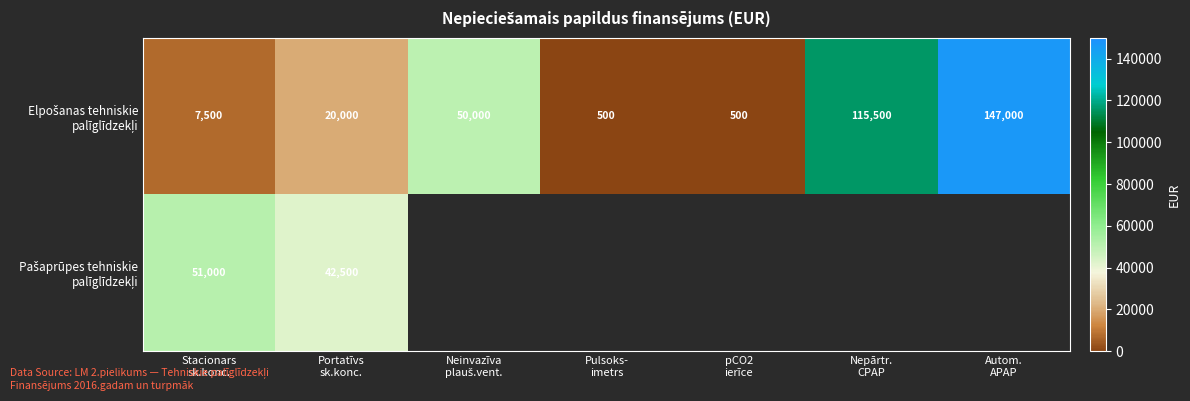

Which series changed the most between Portatīvs sk.konc. and Nepārtr. CPAP?

Elpošanas tehniskie palīglīdzekļi